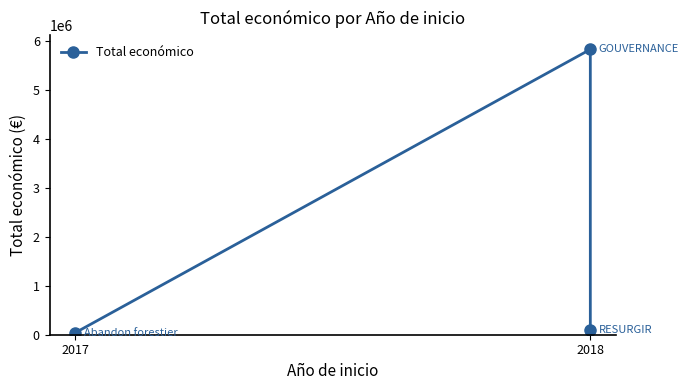

Is it true that the value at 2018 is 90474?

True